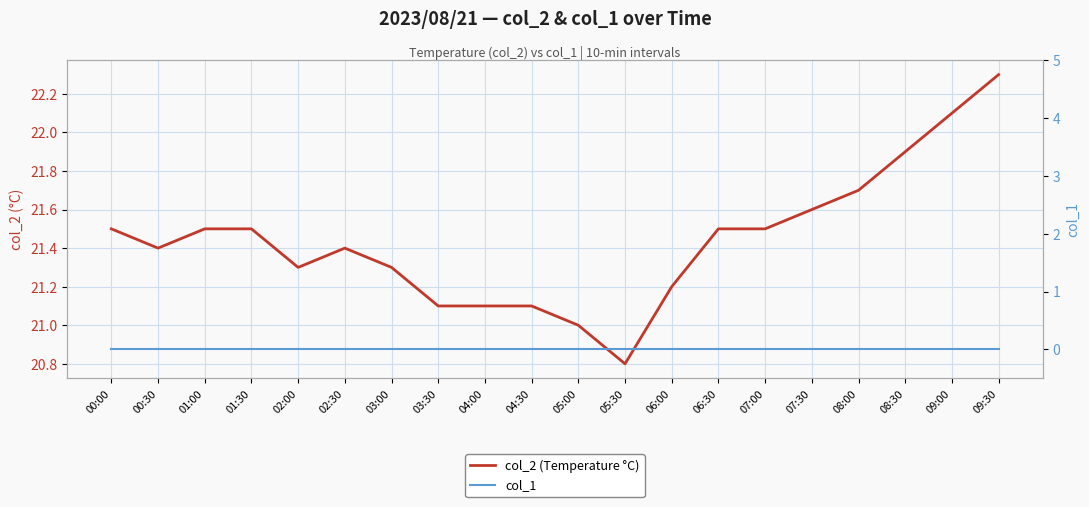

Is this an area chart (filled region under the line)?

No